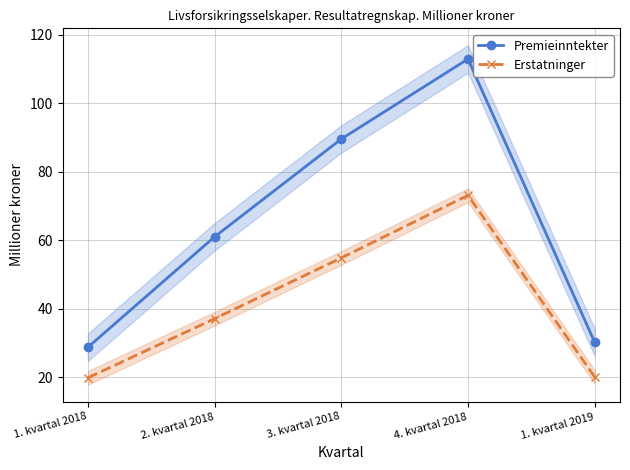

Which category has the lowest value in the Premieinntekter series?

1. kvartal 2018